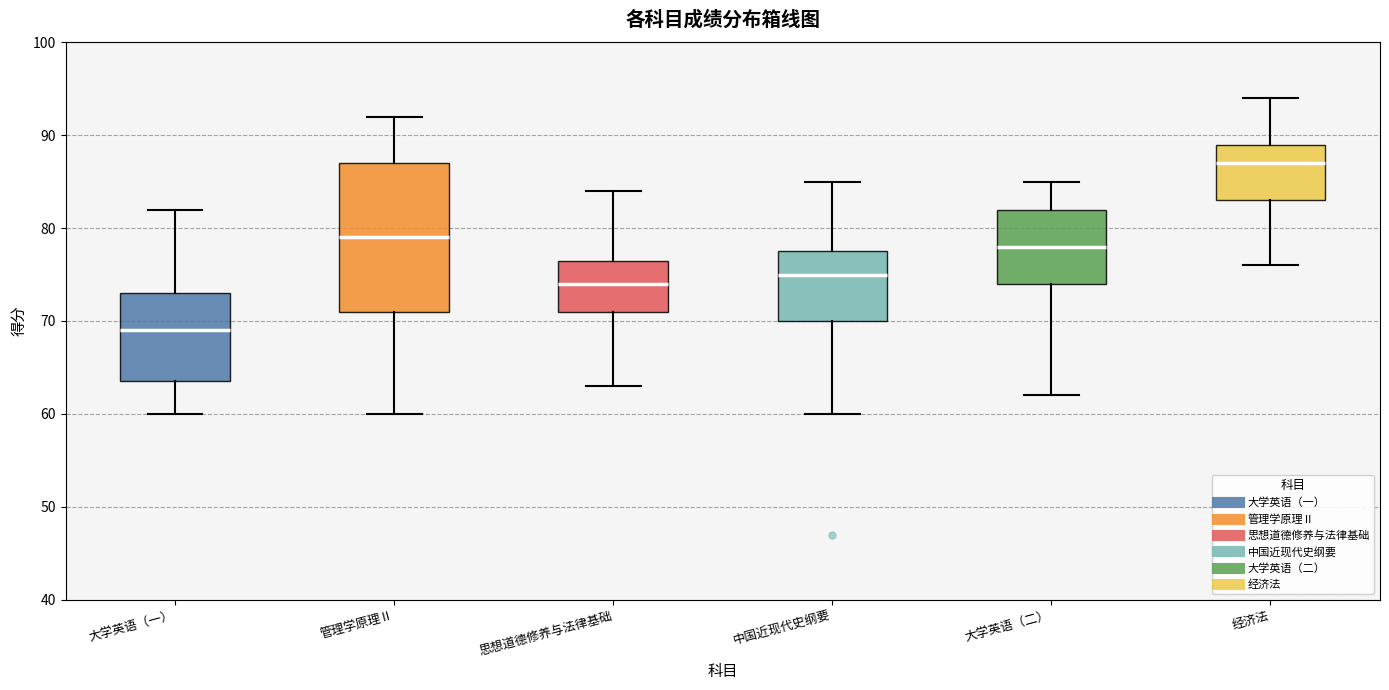

Comparing the boxes themselves (not the whiskers), which one is the tallest?

管理学原理Ⅱ